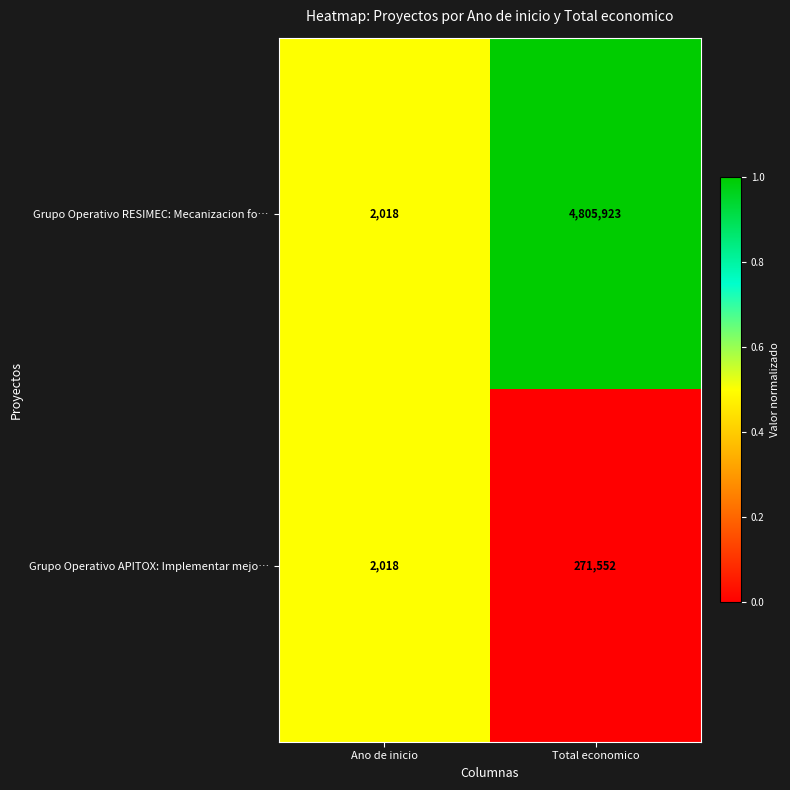

What is the approximate value of Grupo Operativo APITOX: Implementar mejo… at Total economico, to the nearest 100?

271600